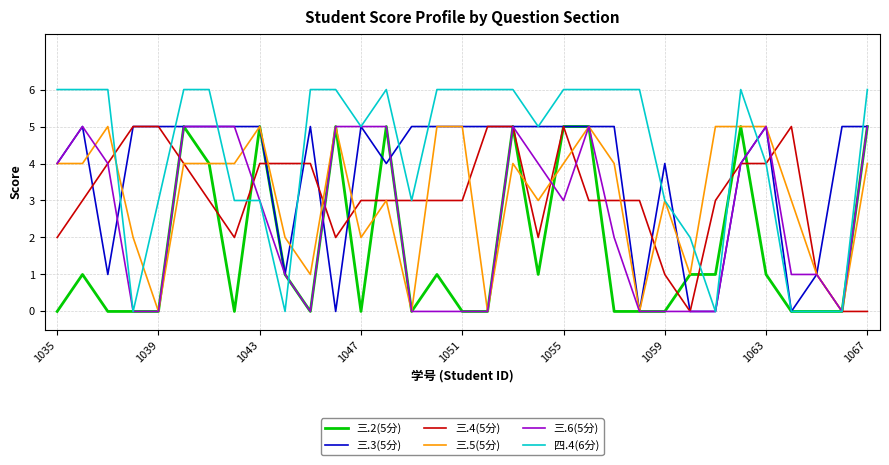

Which series has the largest range (max minus min)?

四.4(6分)